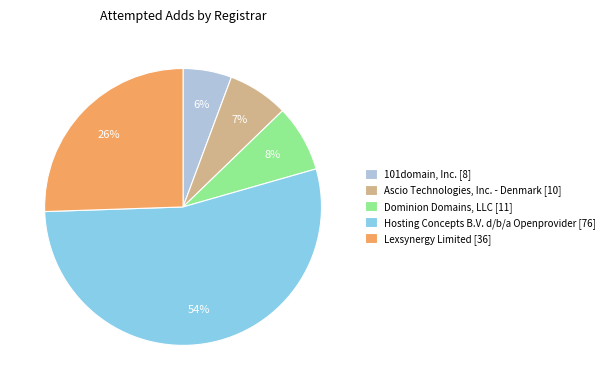

What percentage is the Lexsynergy Limited [36] slice, to the nearest percent?

26%